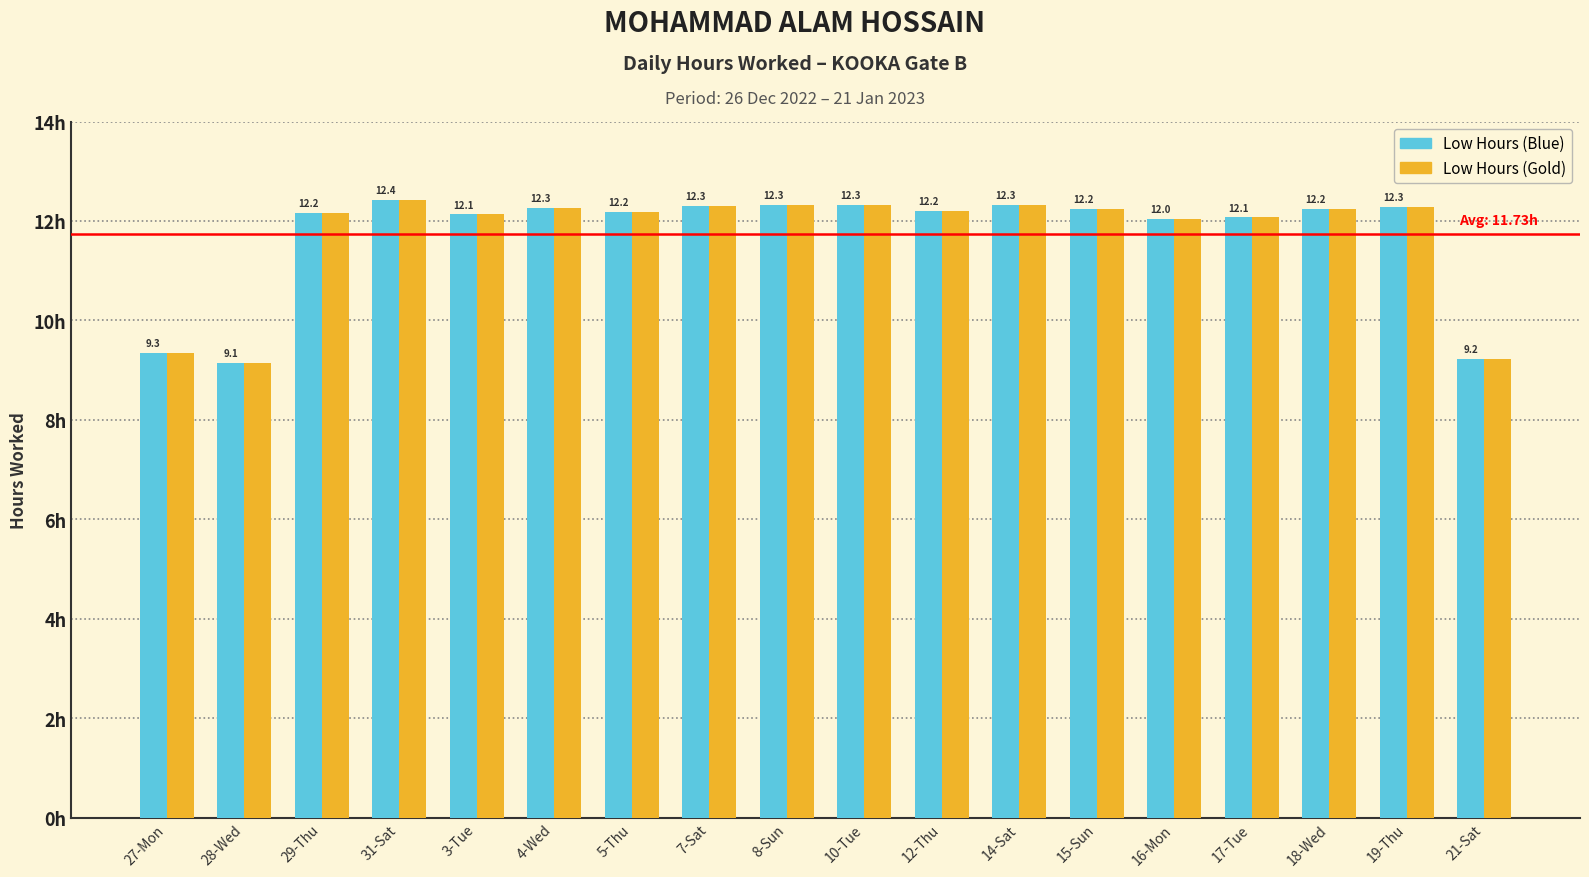

Which label corresponds to the smallest value in the chart?

28-Wed